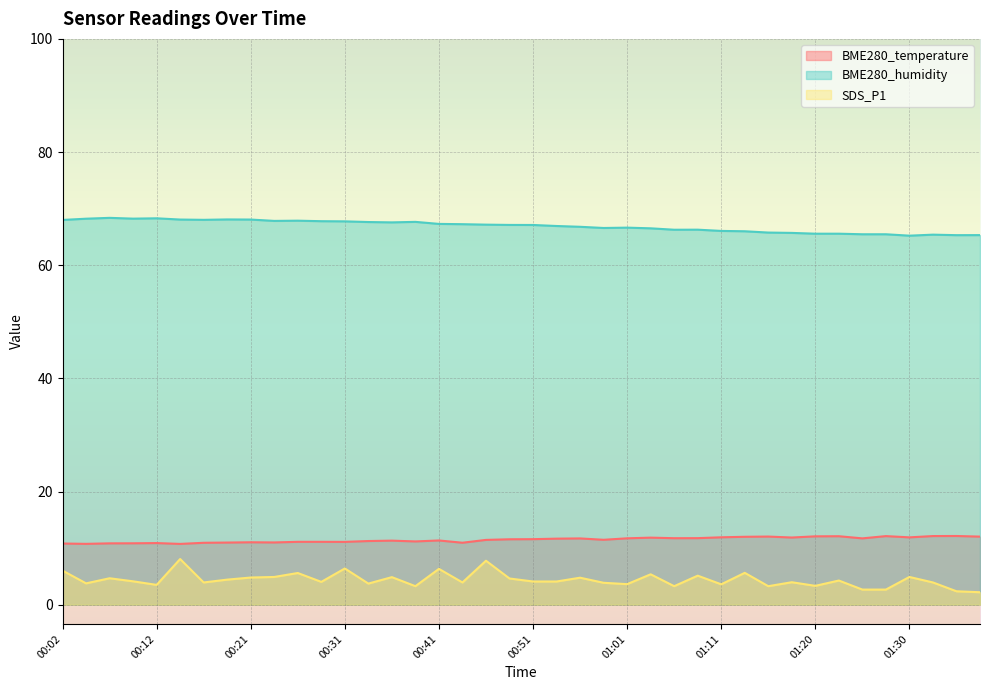

How many interior local valleys does the SDS_P1 series have?

12